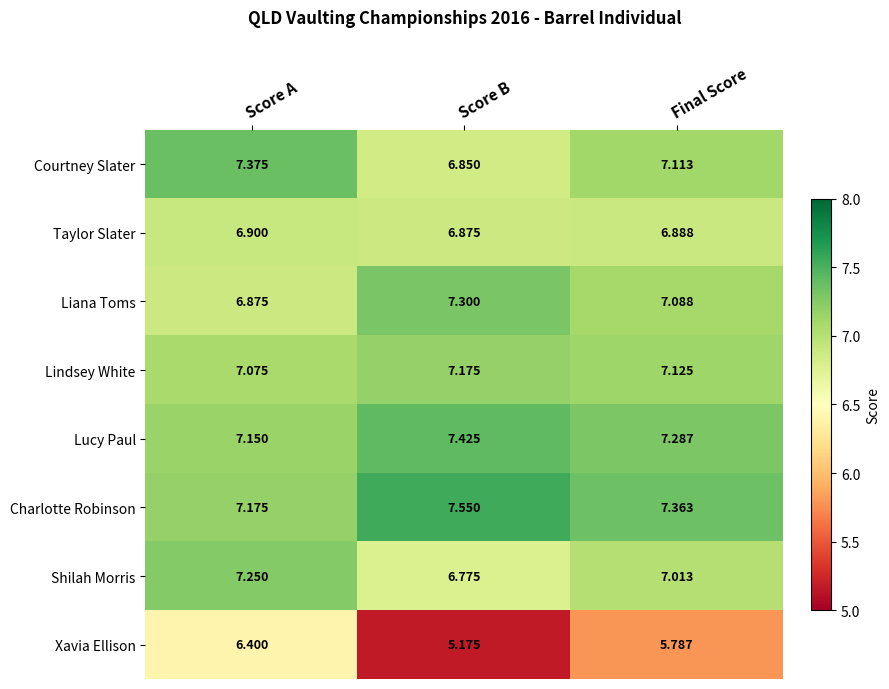

Where is Liana Toms nearest to the value 7?

Final Score